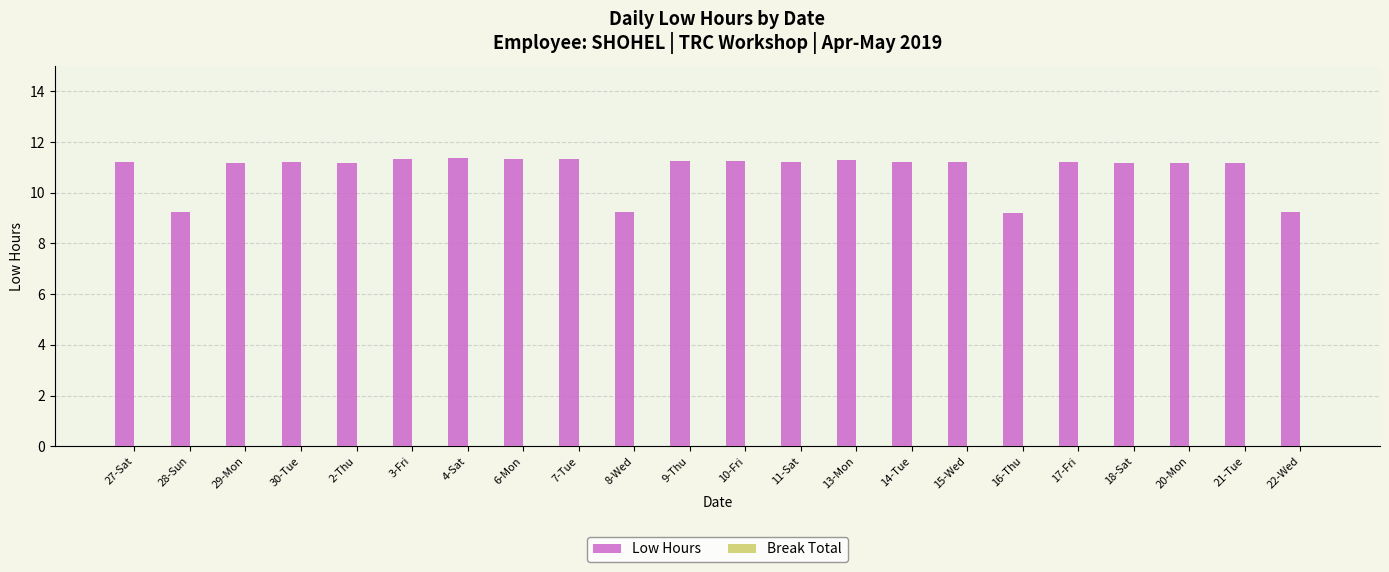

The chart shows a value of 11.2 at 30-Tue. True or false?

True